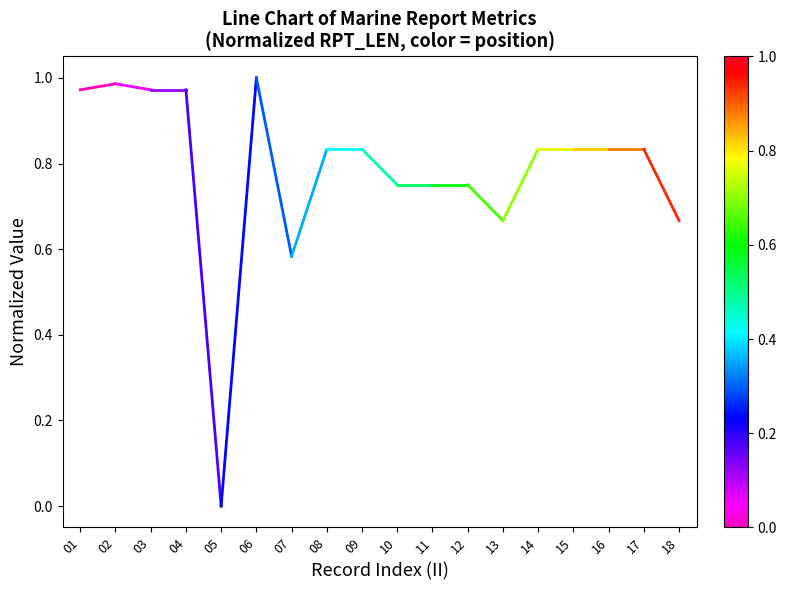

At which category is the sum across all series the highest?

04